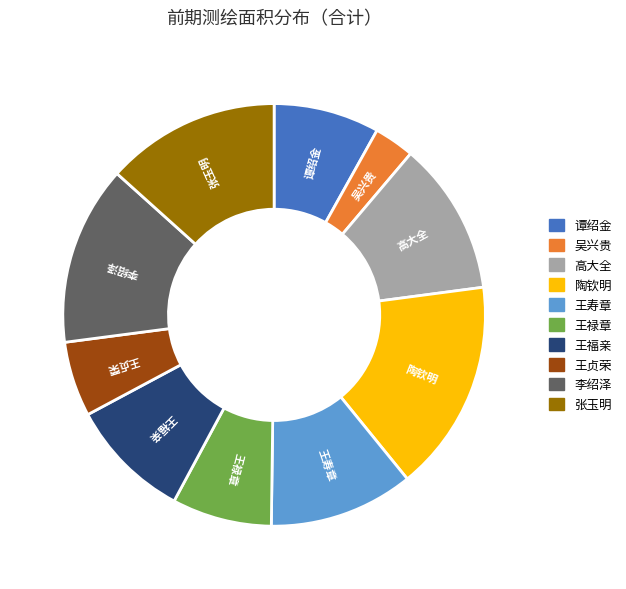

How many slices are in this pie chart?

10